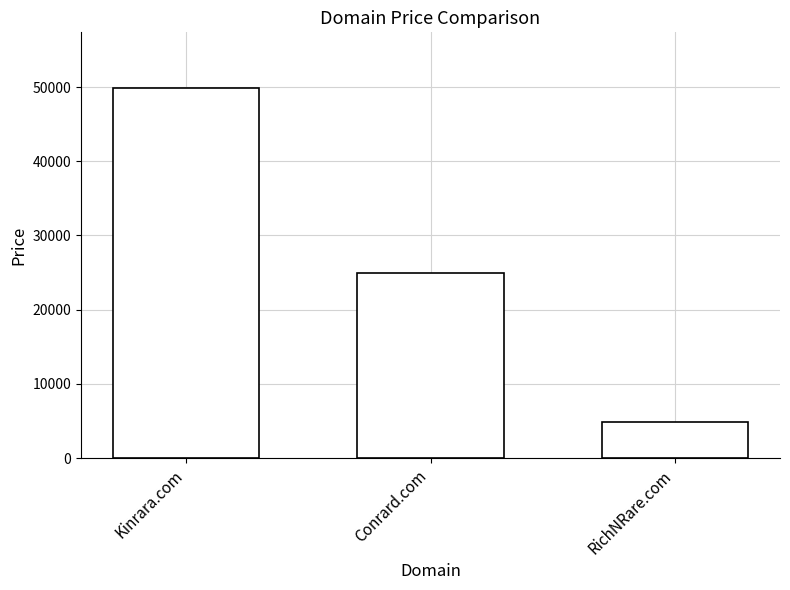

What is the difference between the values at RichNRare.com and Kinrara.com?

45000